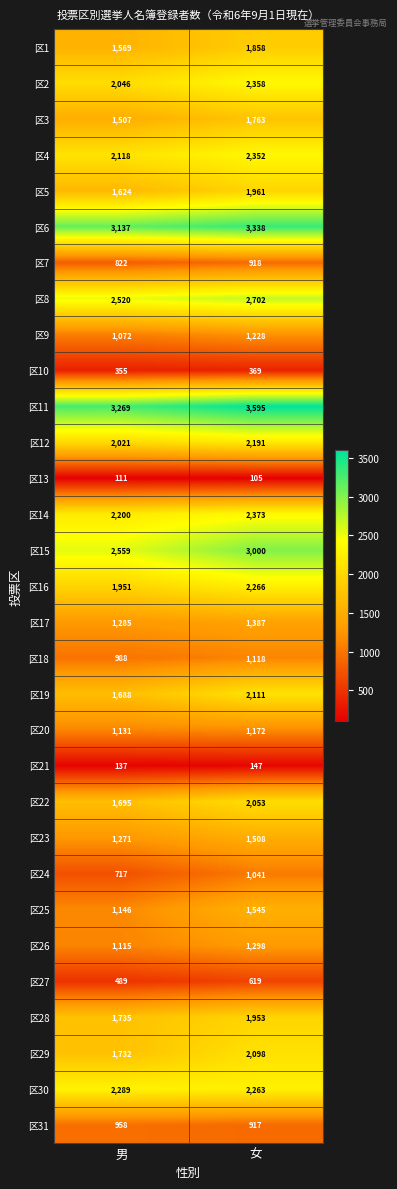

What is the average value of the 区19 series?

1900